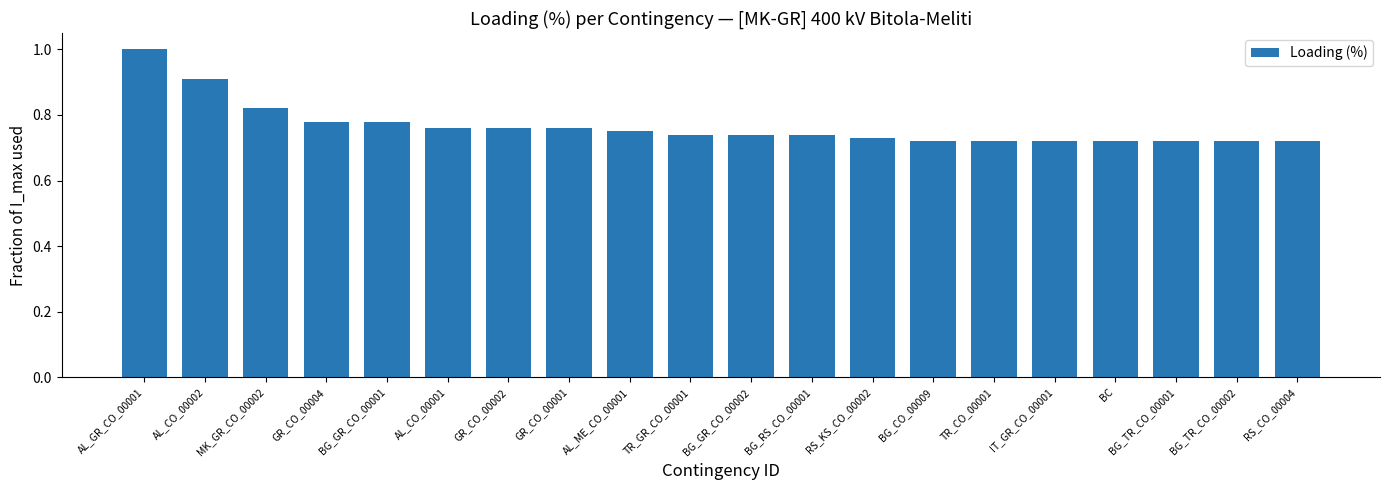

What is the label of the 9th bar from the left?

AL_ME_CO_00001